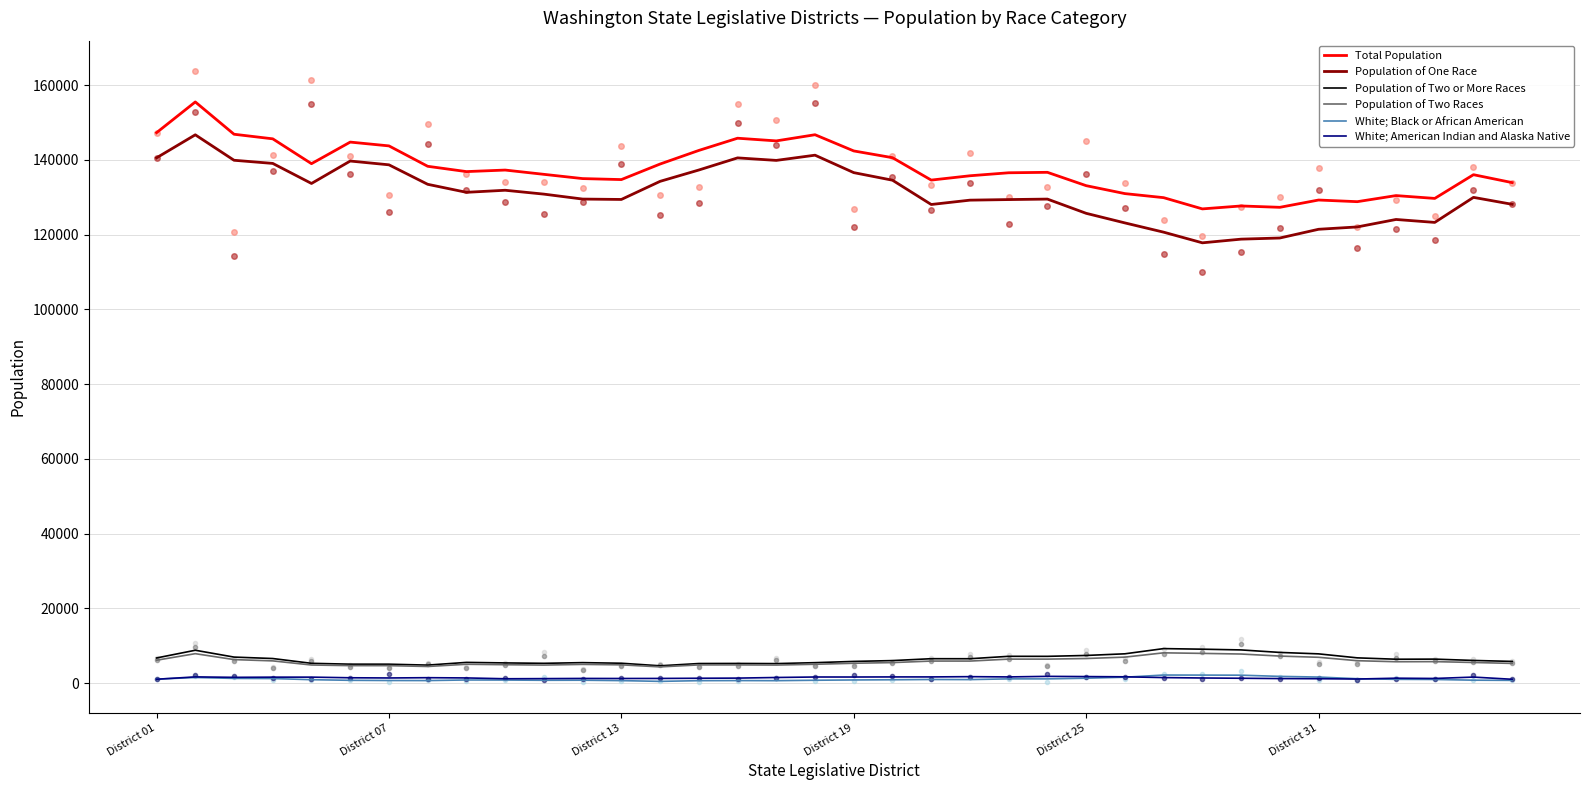

True or false: Population of Two or More Races and Total Population cross at least once.

False